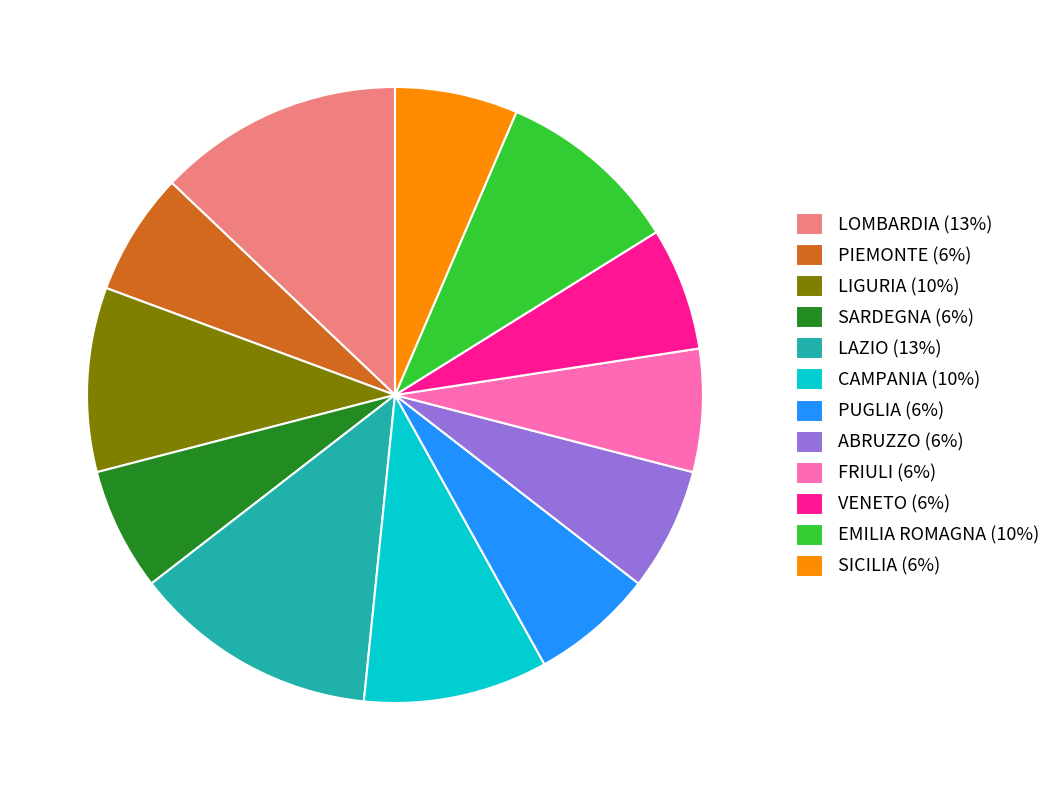

The LIGURIA slice represents 10% of the pie. True or false?

True